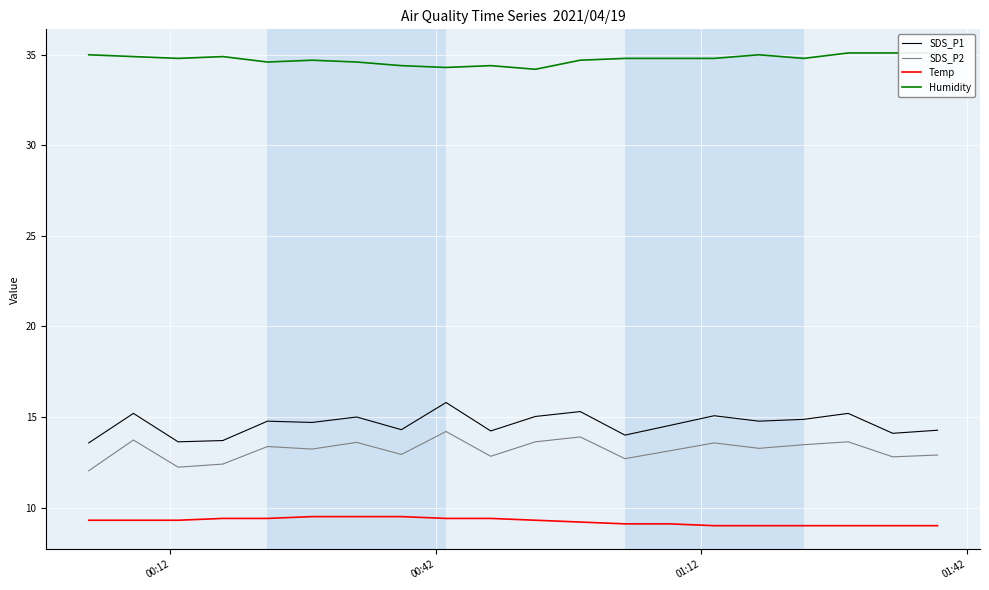

True or false: SDS_P1 and Temp cross at least once.

False